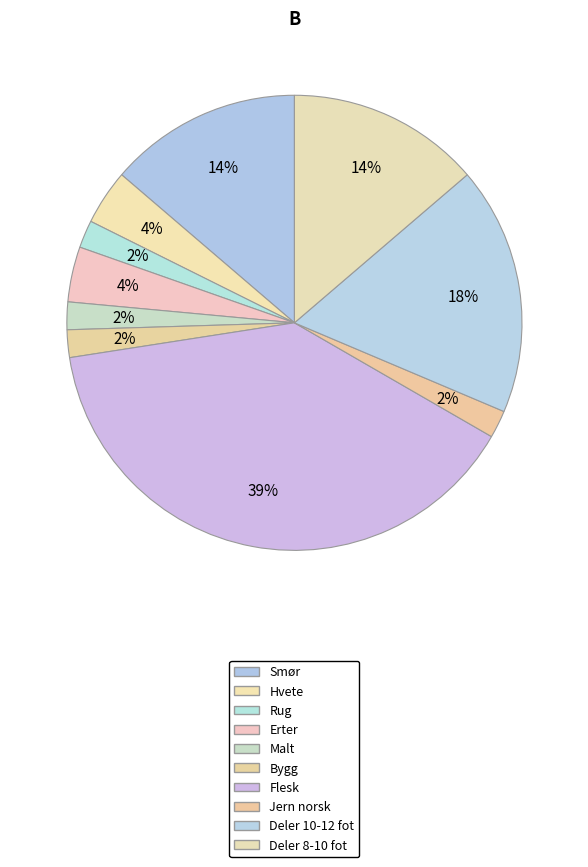

How many segments does this pie chart have?

10